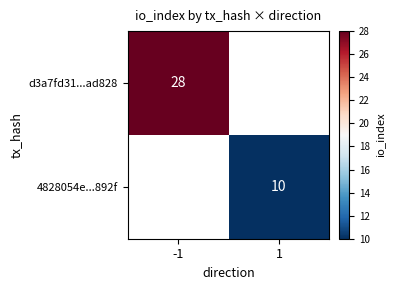

The value of 4828054e...892f at 1 is 16.3. True or false?

False